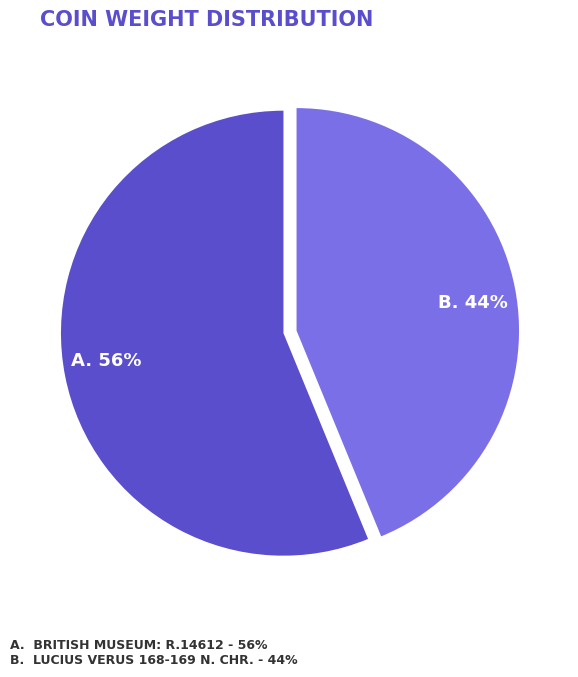

To the nearest percent, what is the difference between the largest and smallest slice percentages?

12%